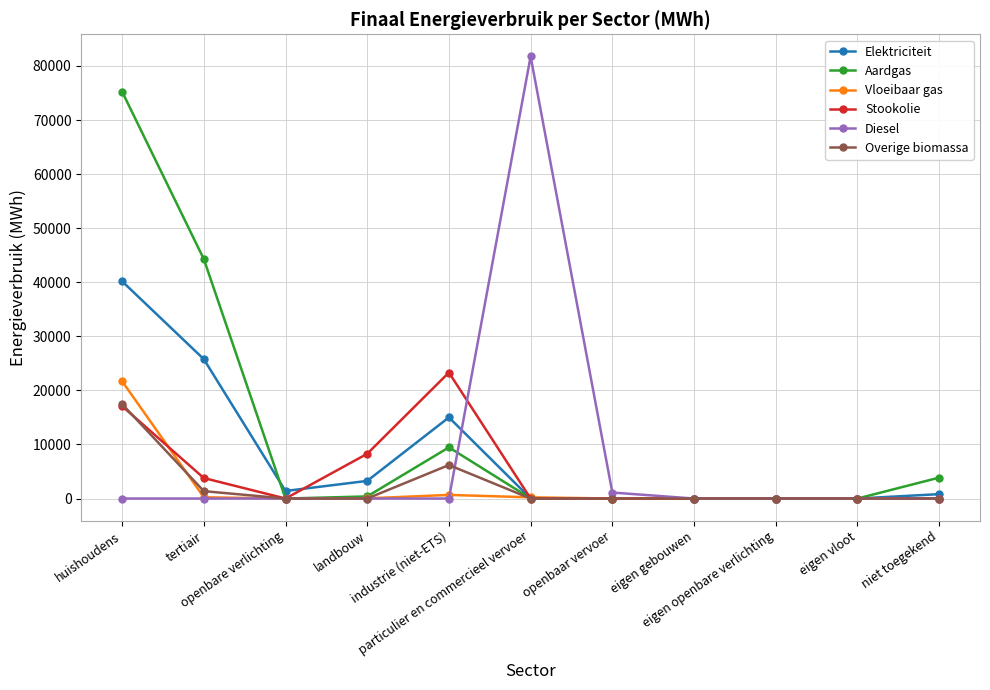

At how many categories does at least one series exceed 35704?

3